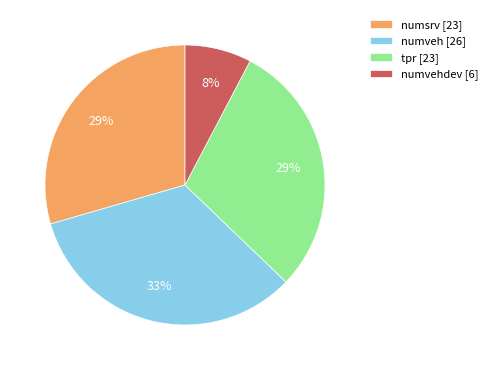

Which slice is the smallest?

numvehdev [6]